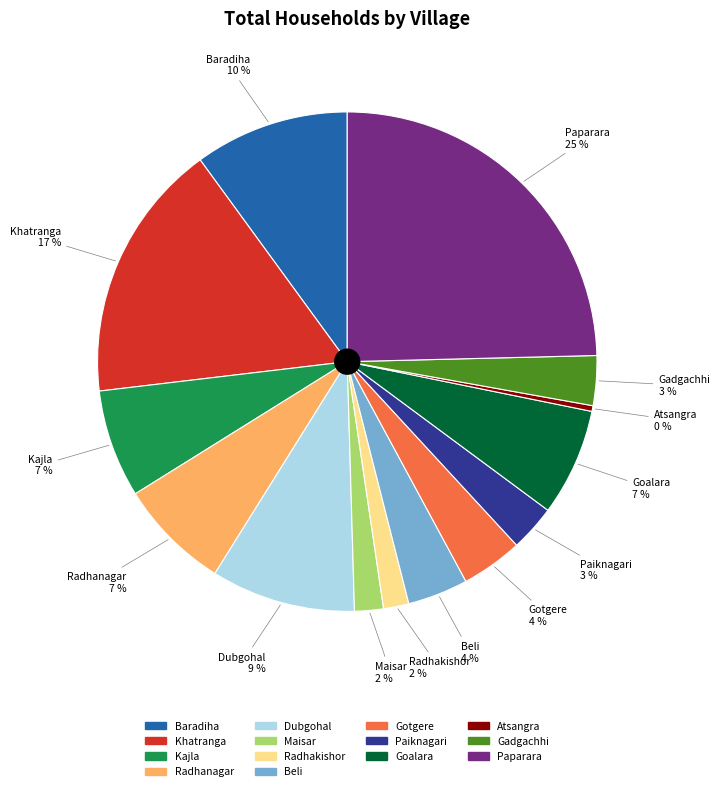

The Goalara slice represents 1% of the pie. True or false?

False